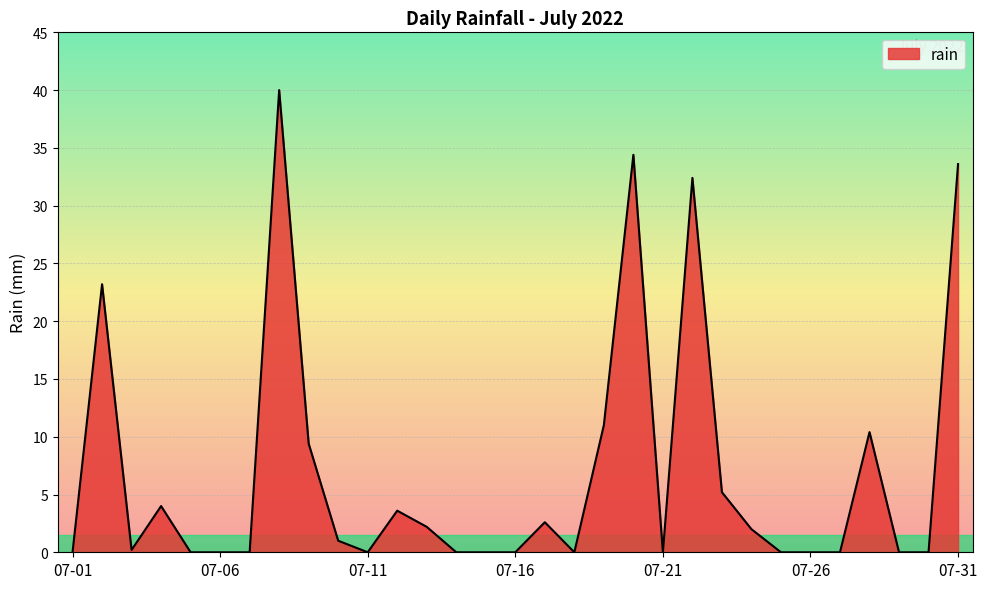

What is the difference between the maximum and minimum values?

40.0